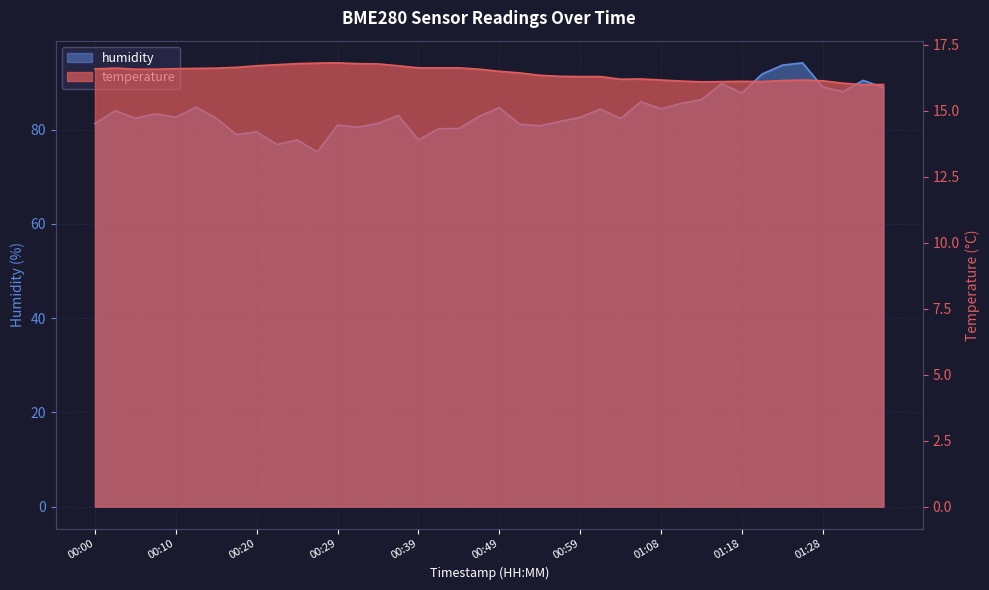

Reading left to right, list all the values displayed in this chart.

temperature: 16.6	16.6	16.6	16.6	16.6	16.6	16.6	16.6	16.7	16.8	16.8	16.8	16.8	16.8	16.8	16.7	16.6	16.6	16.6	16.6	16.5	16.4	16.4	16.3	16.3	16.3	16.2	16.2	16.2	16.1	16.1	16.1	16.1	16.1	16.1	16.2	16.1	16.1	16.0	16.0
humidity: 81.3	84.0	82.4	83.3	82.6	84.8	82.4	79.0	79.5	76.8	77.8	75.3	81.0	80.5	81.4	83.0	77.8	80.2	80.2	82.8	84.7	81.2	80.8	81.8	82.6	84.4	82.3	85.9	84.4	85.6	86.4	89.8	87.8	91.8	93.7	94.2	89.0	88.1	90.5	88.9